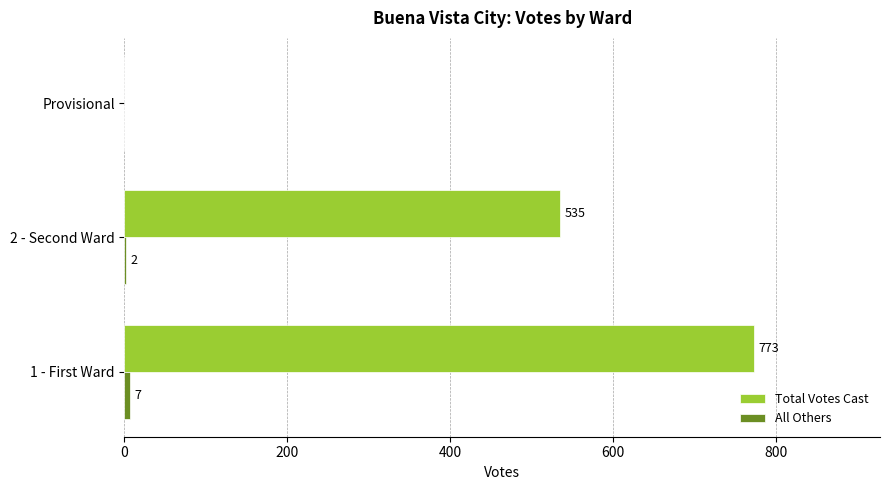

What is the sum of the Total Votes Cast values at Provisional and 1 - First Ward?

773